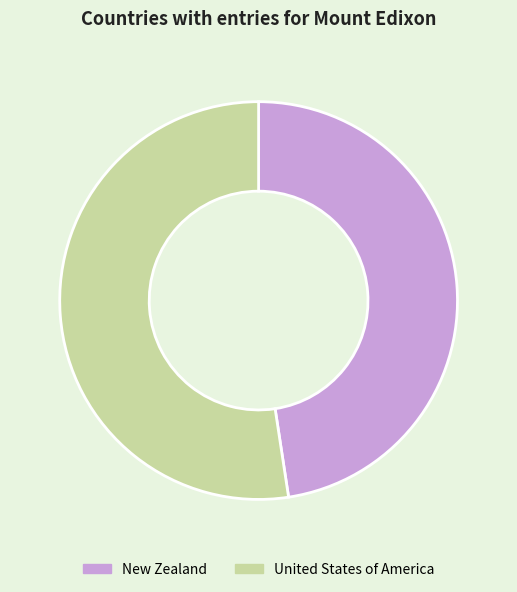

Is it true that United States of America is 59% of the pie?

False